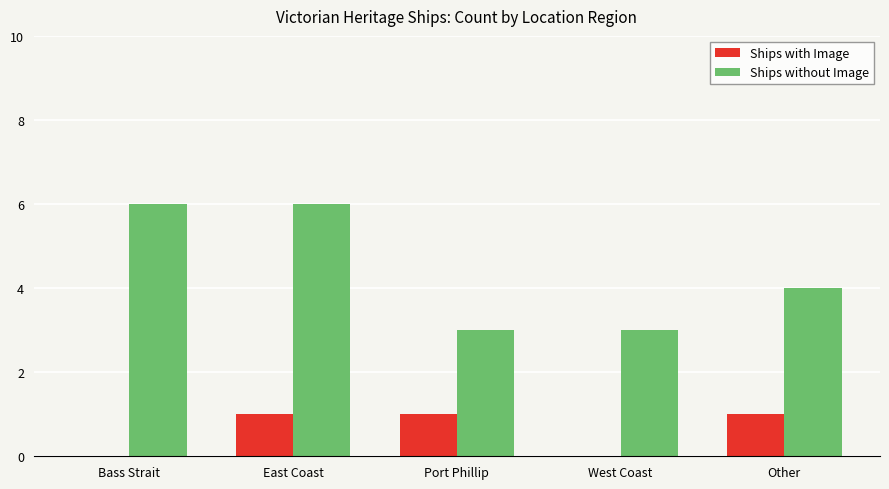

How many series are shown in this chart?

2